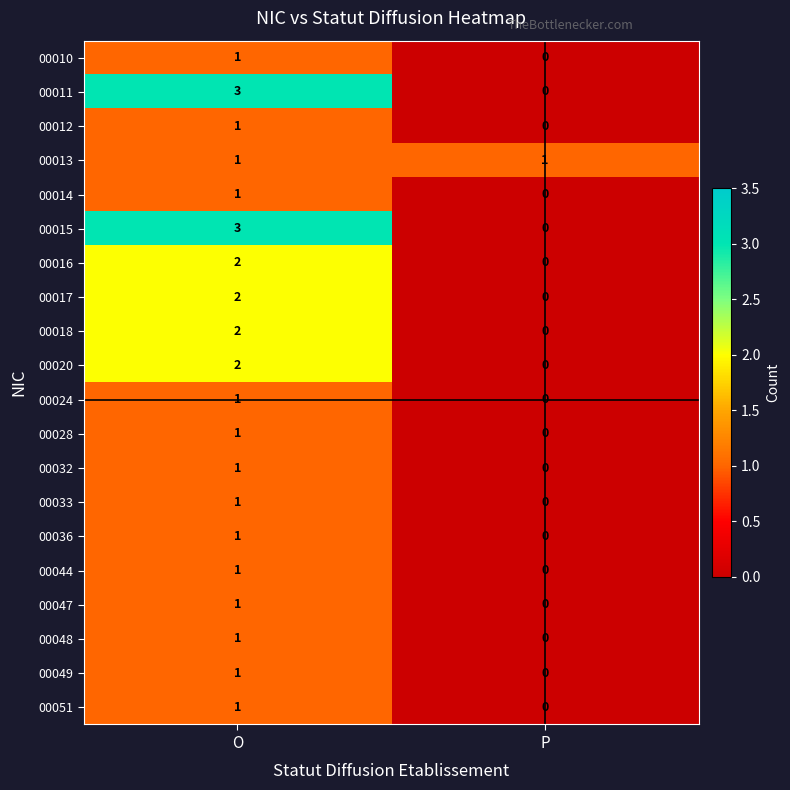

Rank the categories by 00032 value from lowest to highest.

P, O